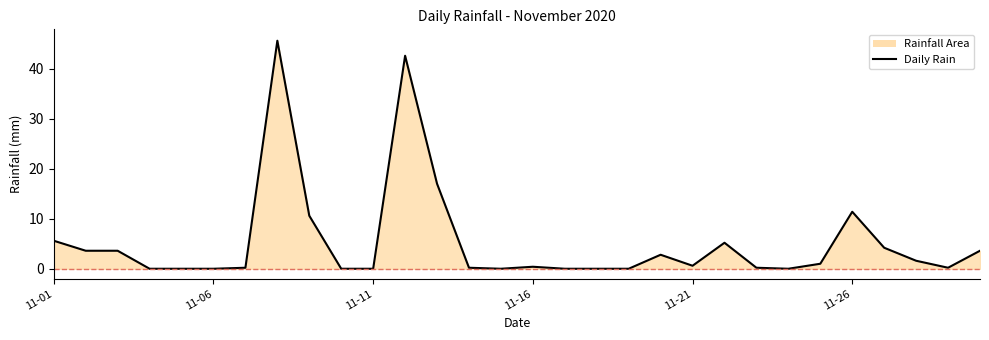

How many categories are shown in the chart?

30